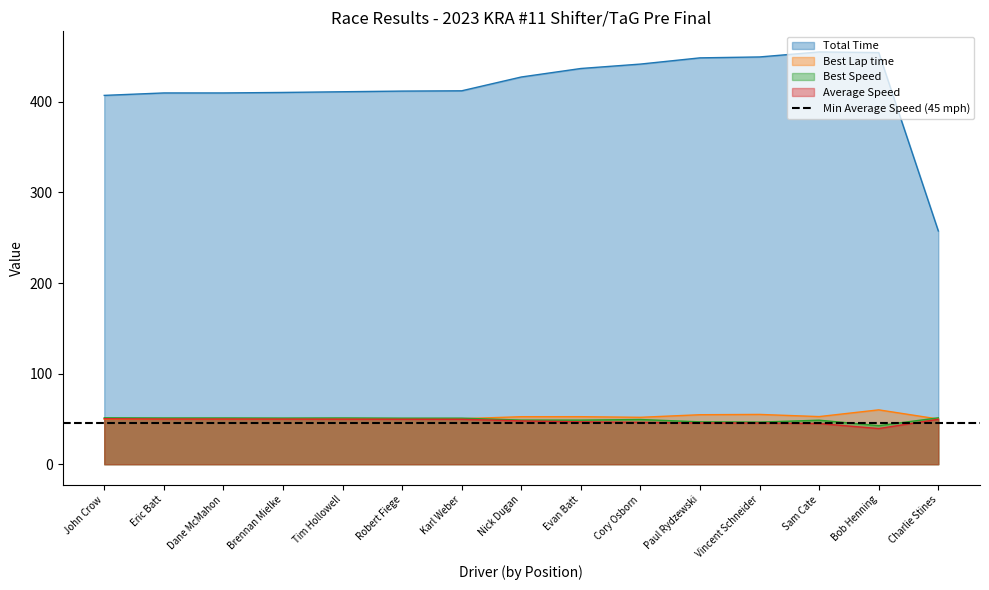

Is it true that Best Speed equals 20.9 at Vincent Schneider?

False